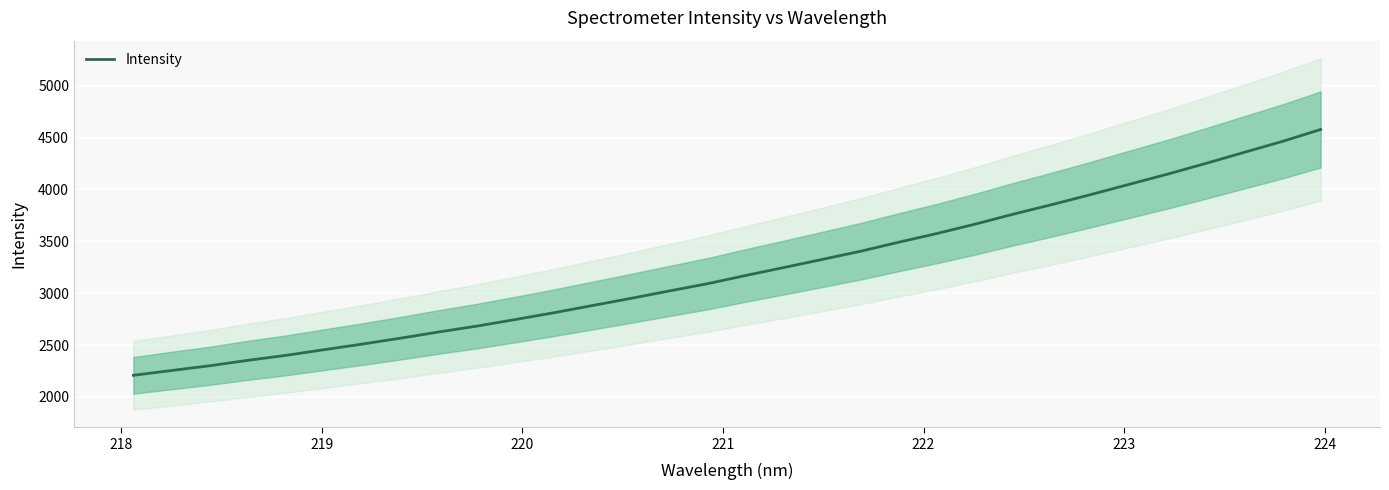

What is the maximum value shown in the chart?

4578.3